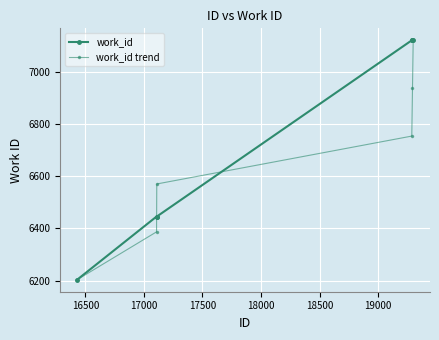

Does the chart have visible grid lines?

Yes